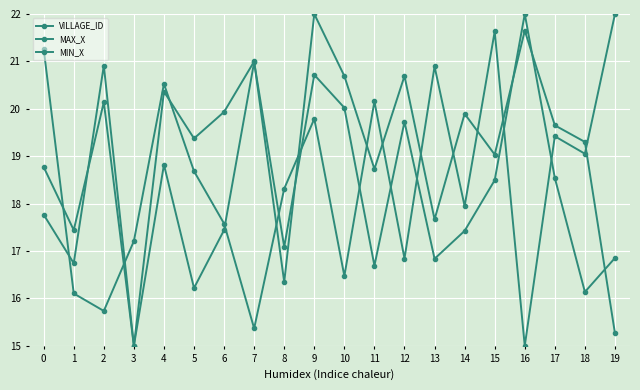

What is the difference between the highest and lowest values at 4?

1.7